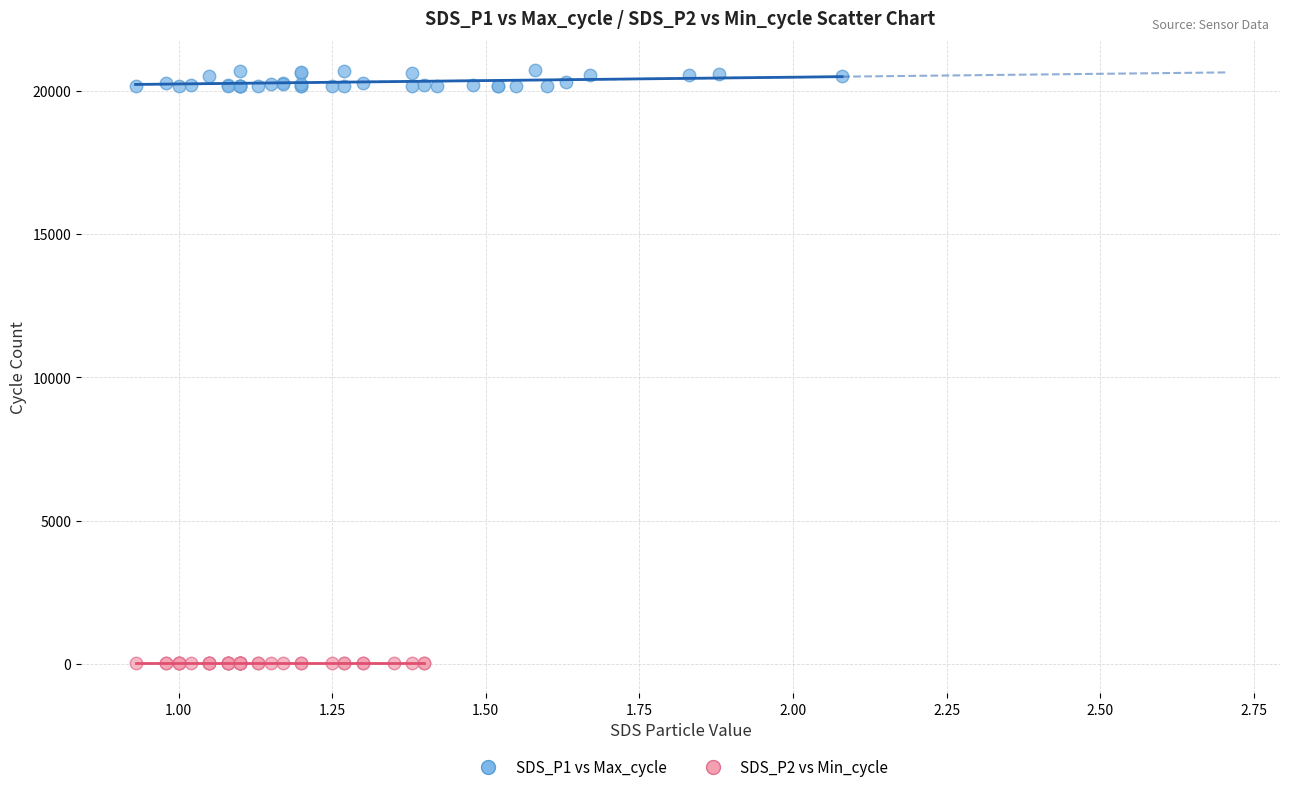

Which series has the largest Y range (max minus min)?

SDS_P1 vs Max_cycle